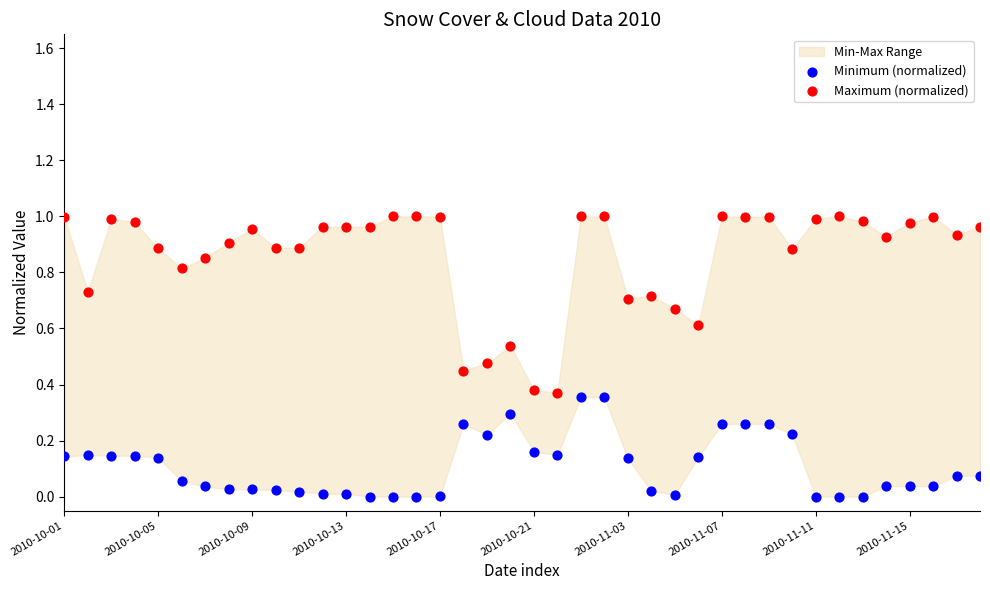

Which series reaches the maximum Y coordinate?

Maximum (normalized)